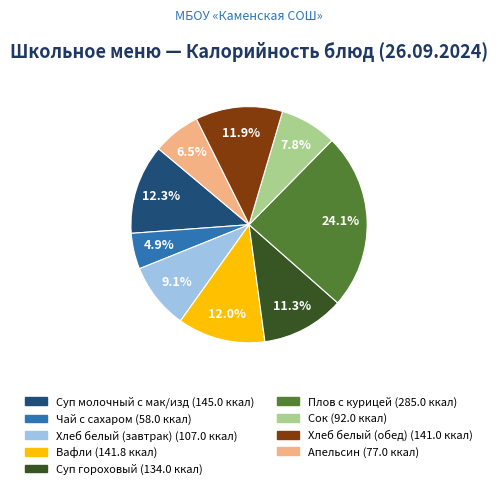

Is there a majority slice in this chart?

No